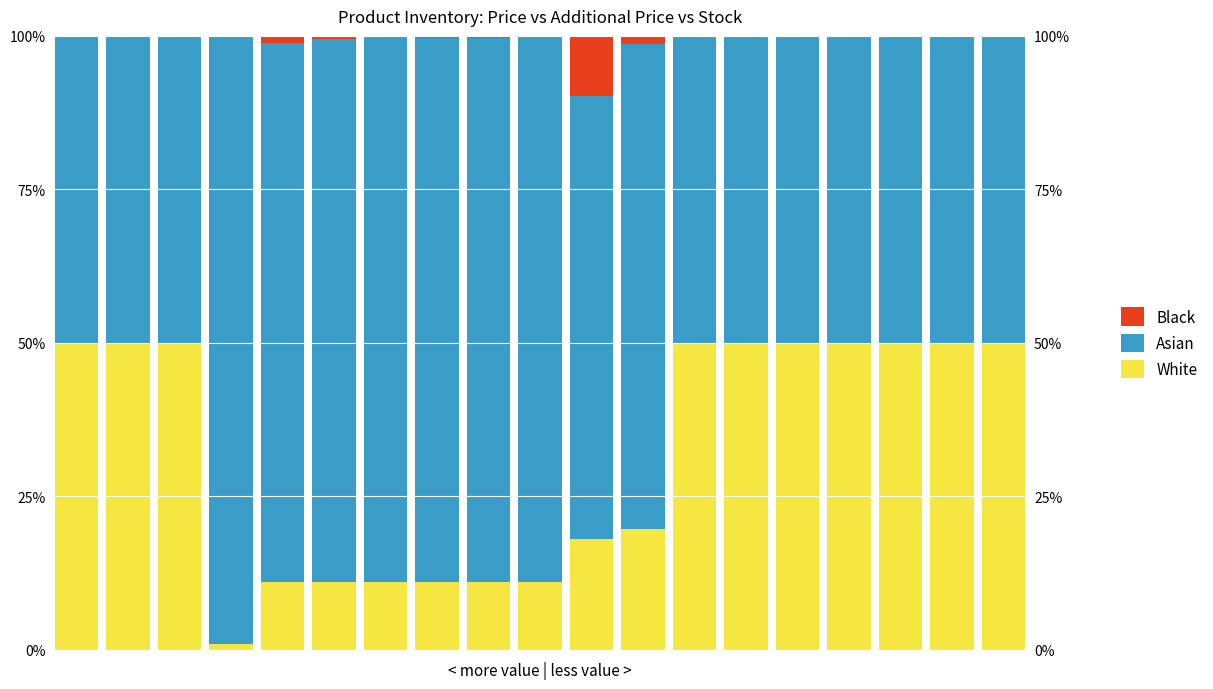

What is the difference between the Black values at 12 and 2?

0.1